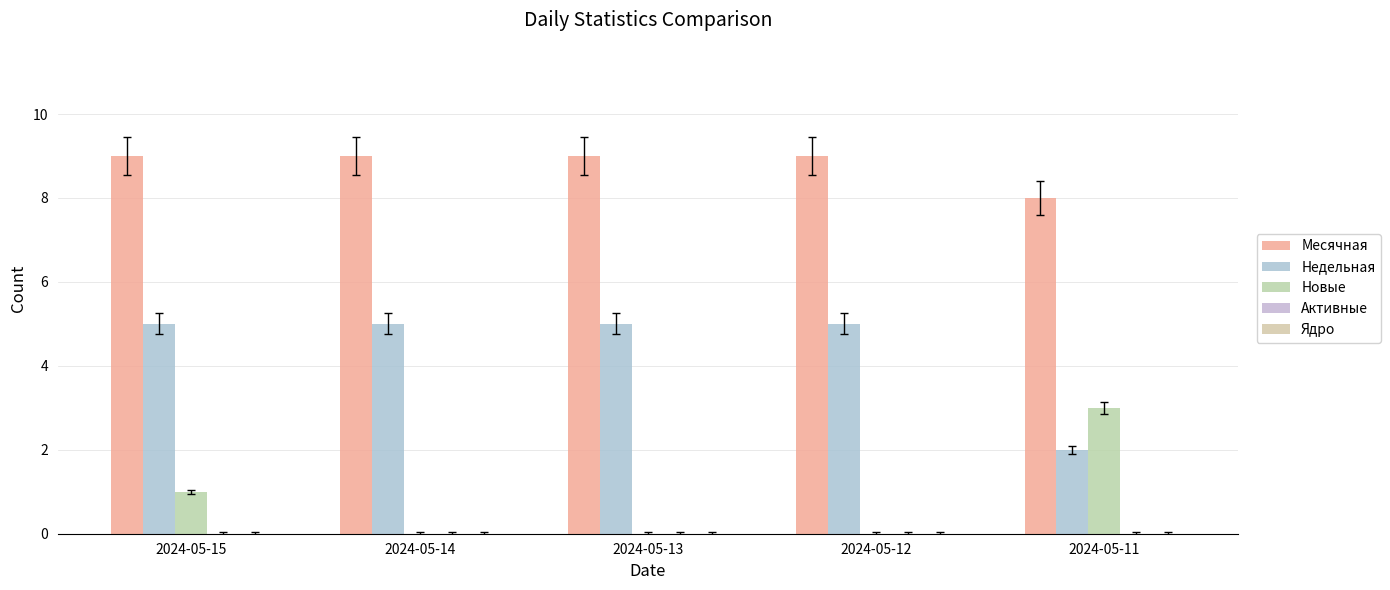

Does the chart contain stacked bars?

No